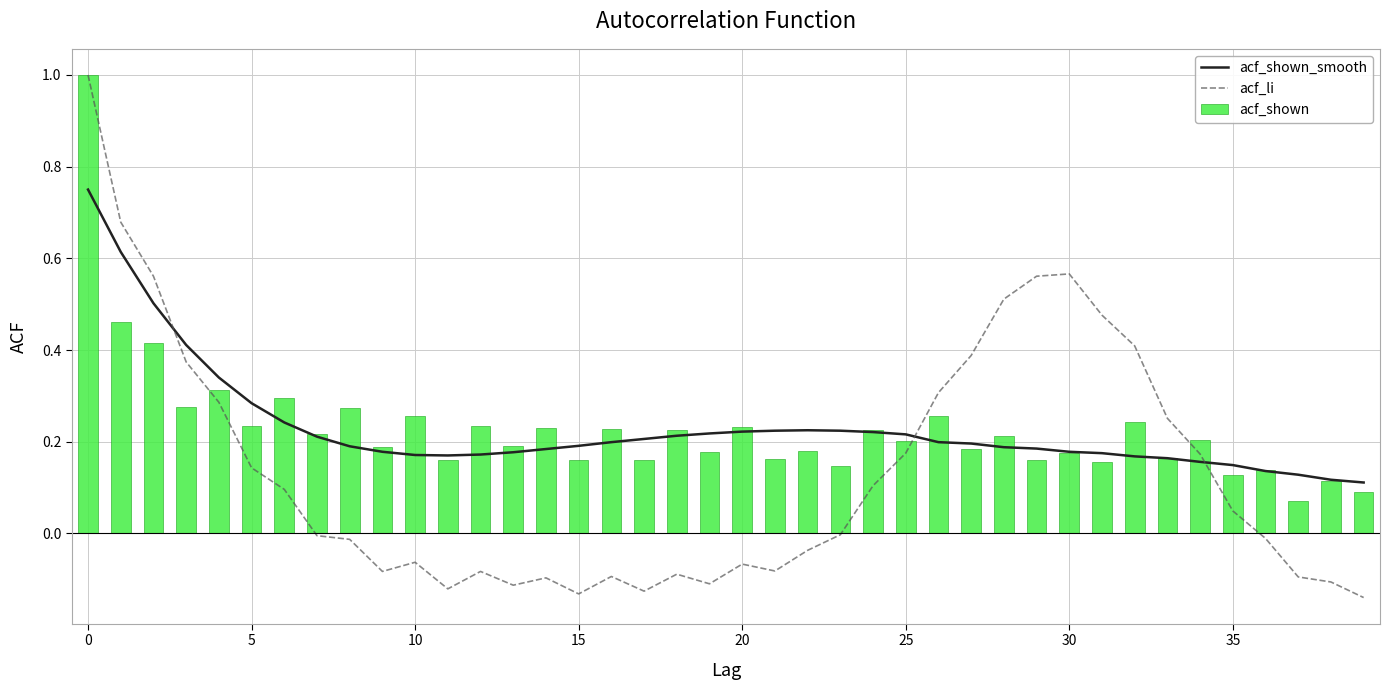

What is the highest value of the acf_li series?

1.0